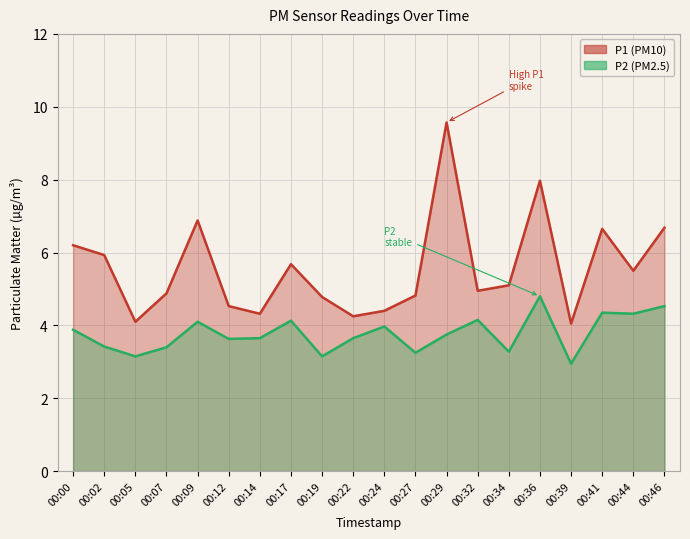

Count the number of data series in this chart.

2